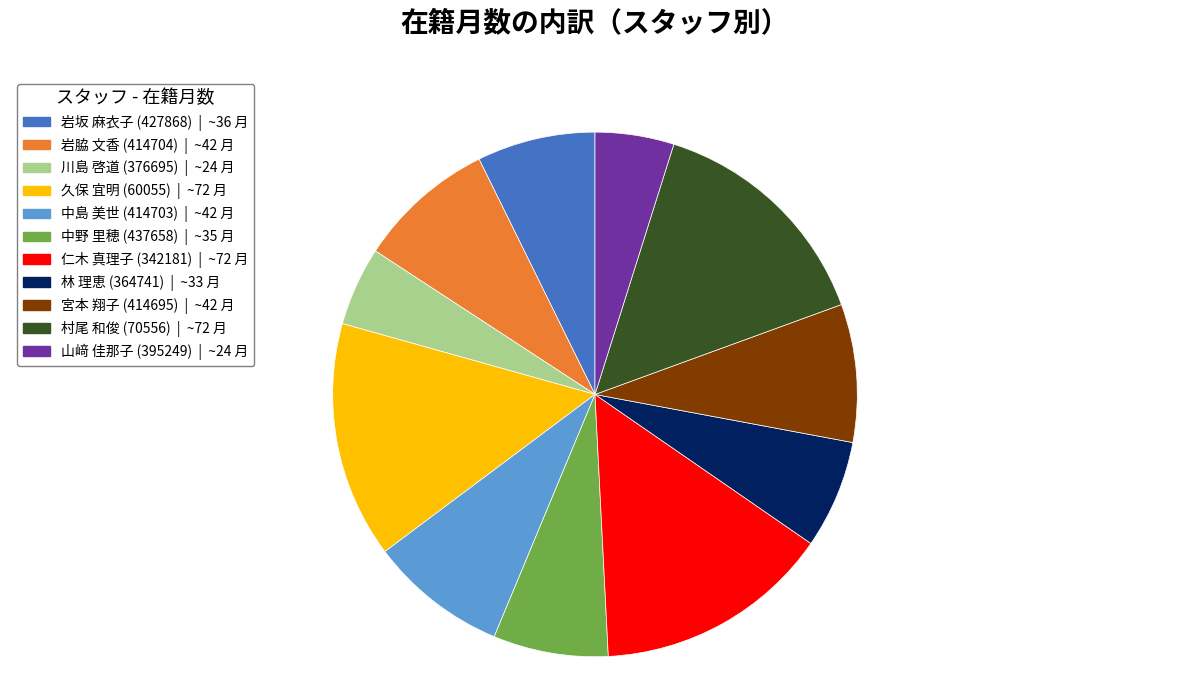

Which has a higher value, 山﨑 佳那子 (395249) | ~24 月 or 中野 里穂 (437658) | ~35 月?

中野 里穂 (437658) | ~35 月